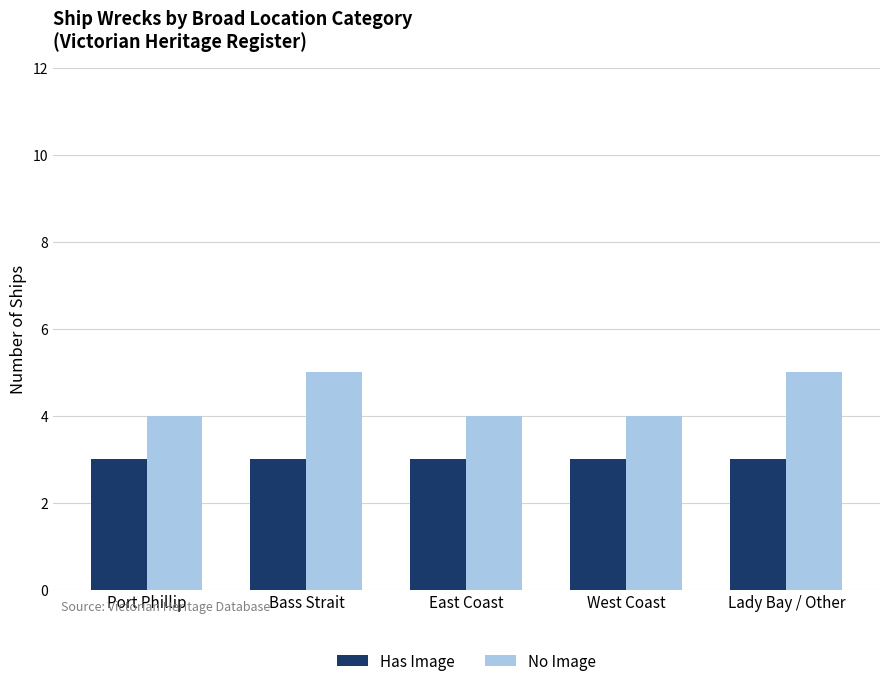

What is the average value of the Has Image series?

3